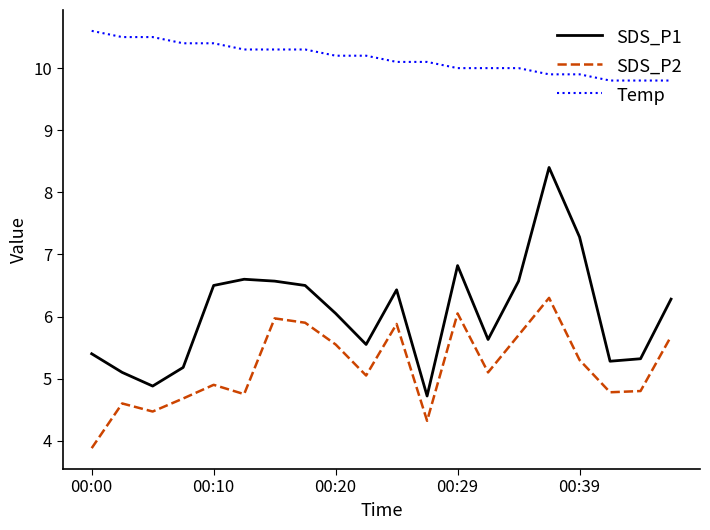

True or false: SDS_P2 and Temp intersect in this chart.

False